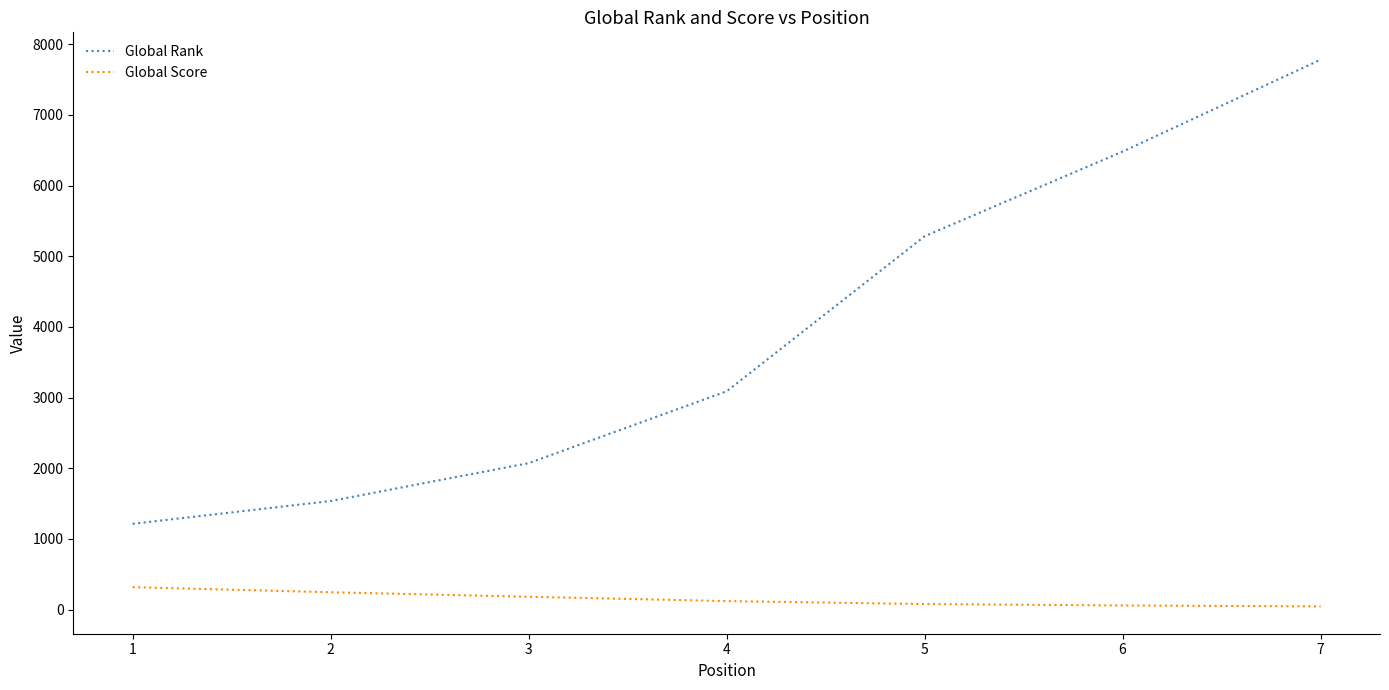

Which series has the widest spread of values?

Global Rank